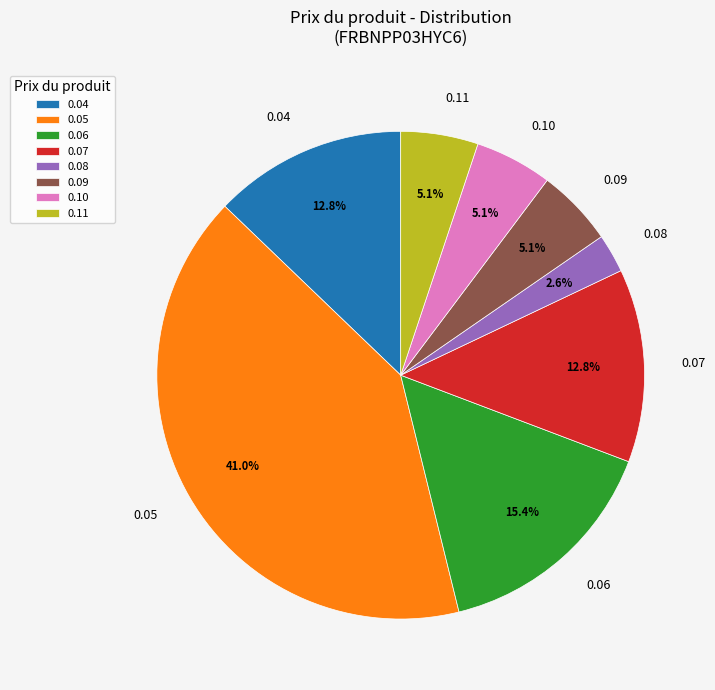

Is there a majority slice in this chart?

No